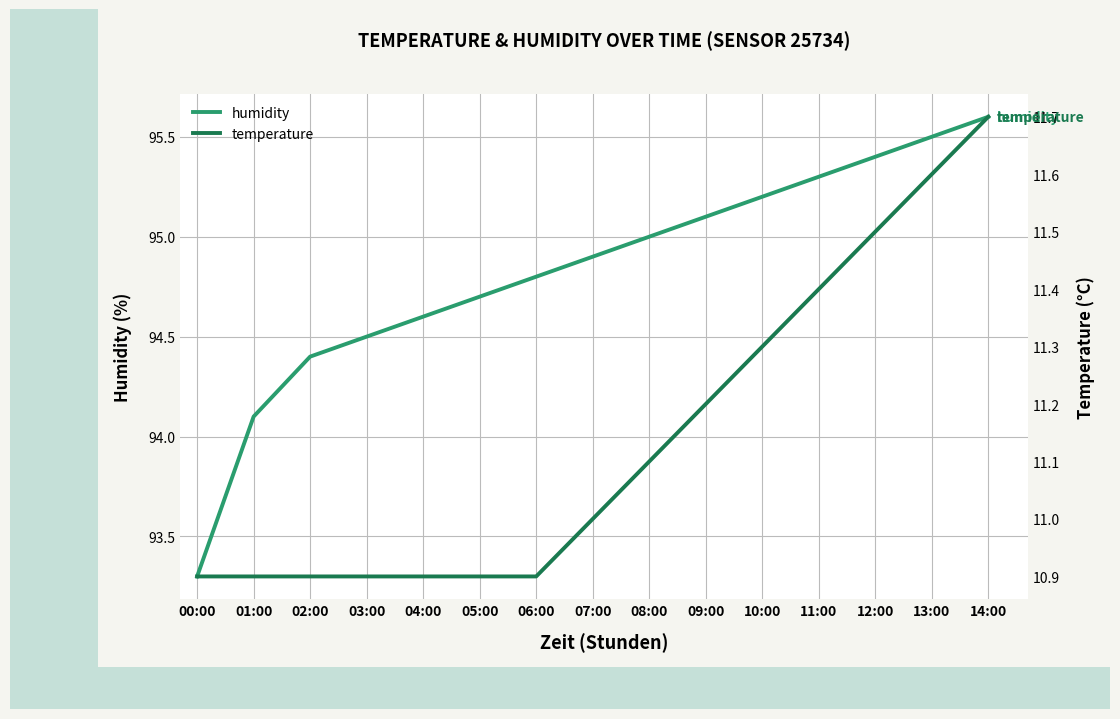

Rank the categories by temperature value from lowest to highest.

00:00, 01:00, 02:00, 03:00, 04:00, 05:00, 06:00, 07:00, 08:00, 09:00, 10:00, 11:00, 12:00, 13:00, 14:00